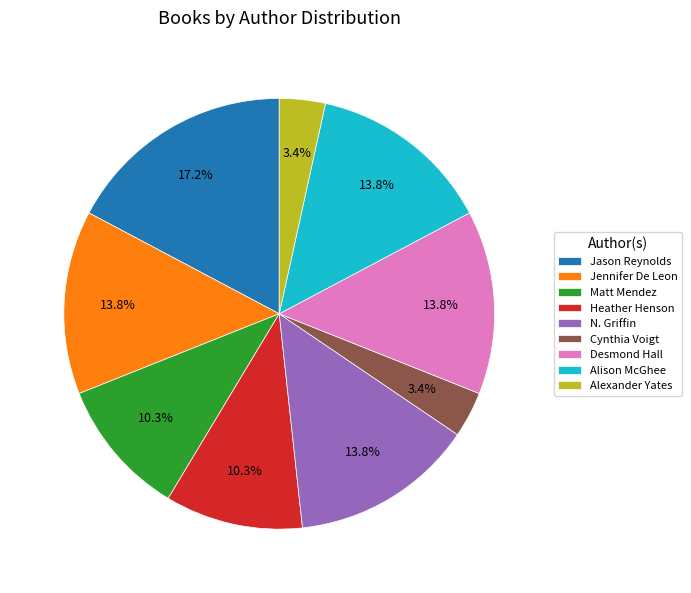

What is the largest slice in the pie chart?

Jason Reynolds